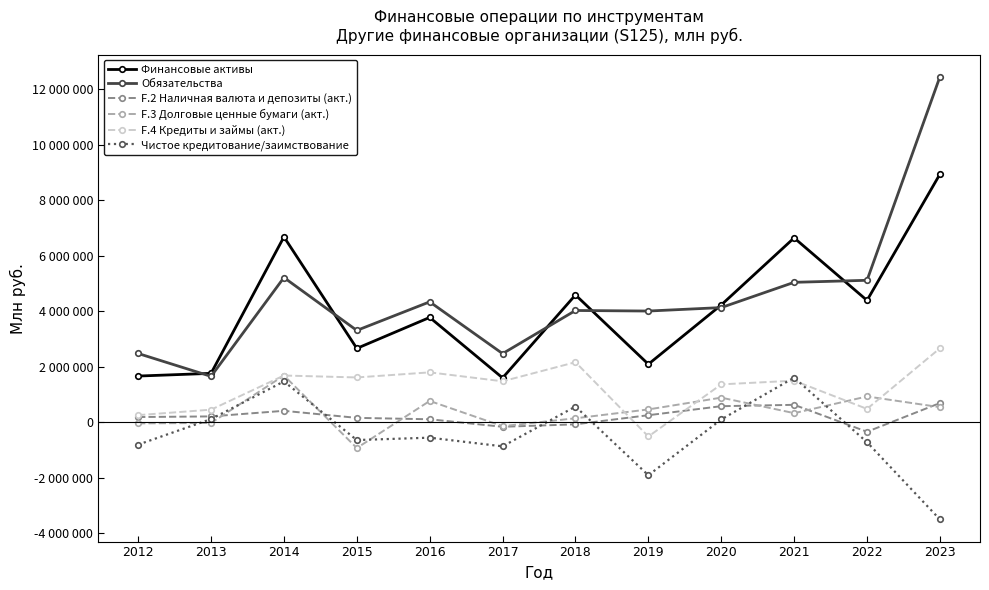

What is the maximum value for F.2 Наличная валюта и депозиты (акт.)?

685950